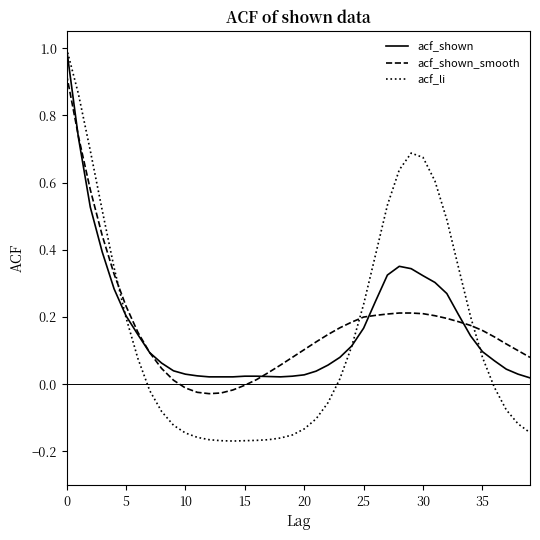

Which series has the widest spread of values?

acf_li